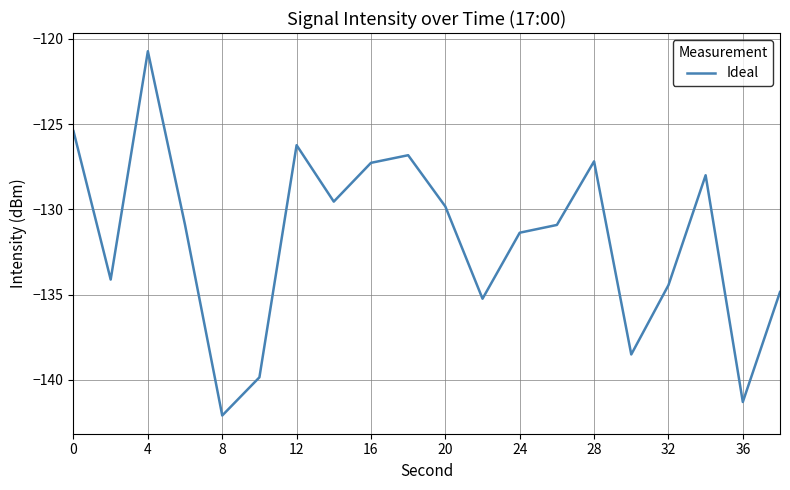

What is the difference between the maximum and minimum values?

21.4